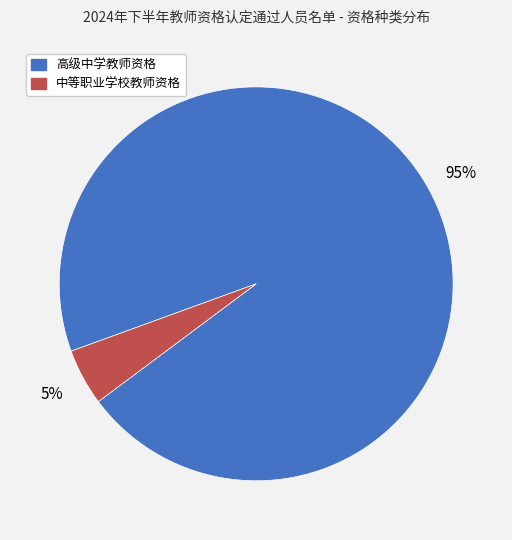

How many slices are in this pie chart?

2